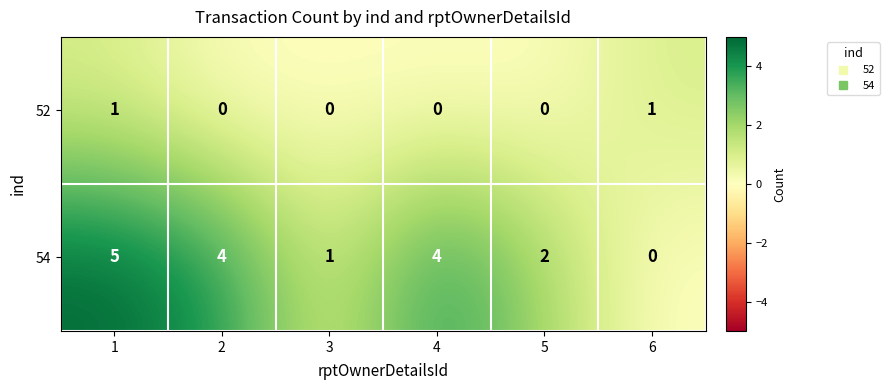

Reading left to right, extract all data points from this chart.

52: 1	0	0	0	0	1
54: 5	4	1	4	2	0